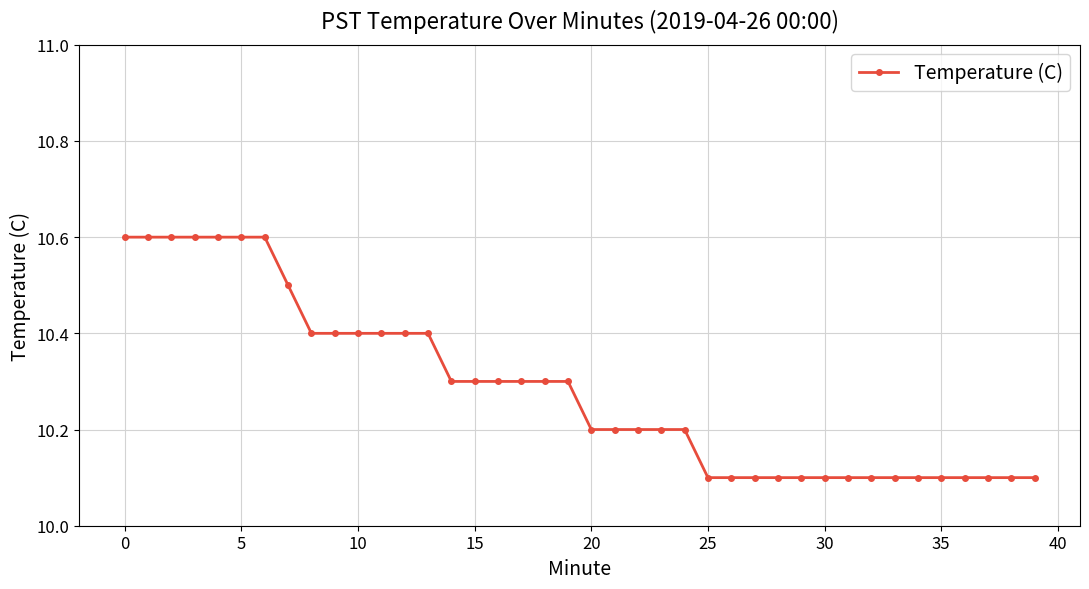

What is the value of the 9th point from the left?

10.4